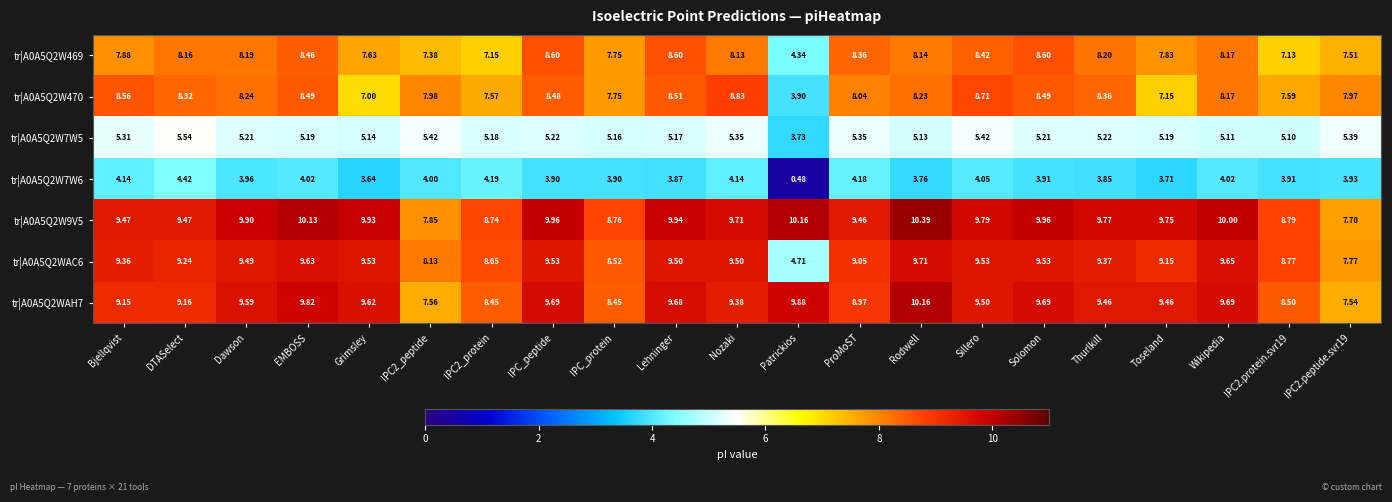

At which category is the sum across all series the highest?

EMBOSS